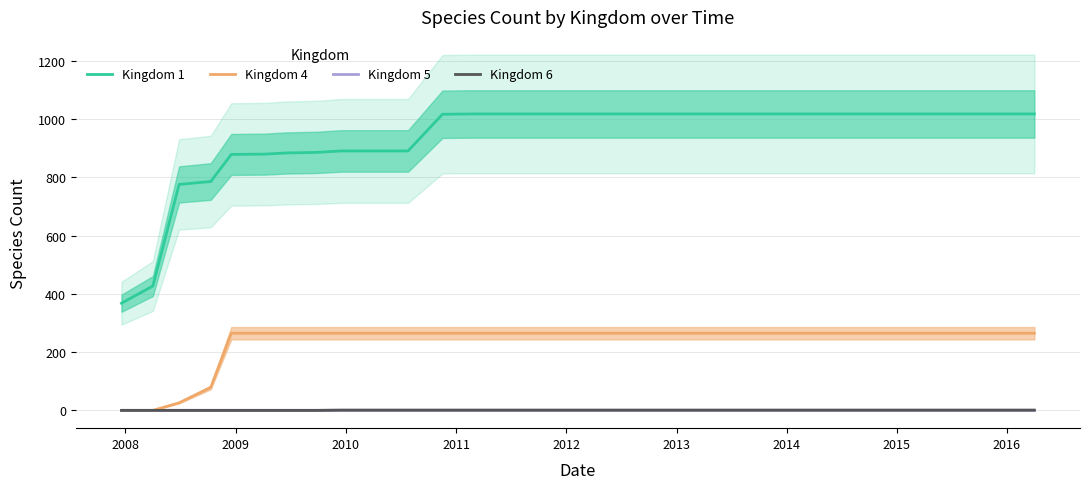

True or false: Kingdom 1 and Kingdom 4 intersect in this chart.

False